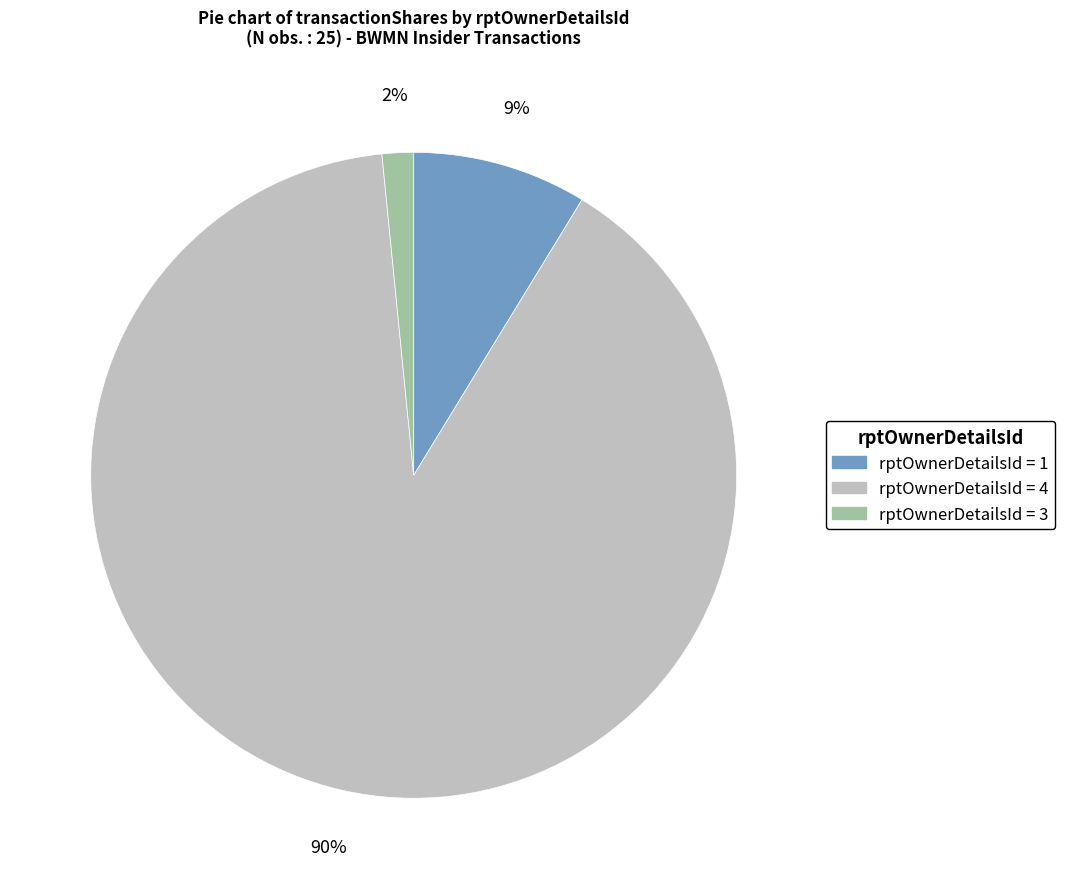

How many slices are in this pie chart?

3